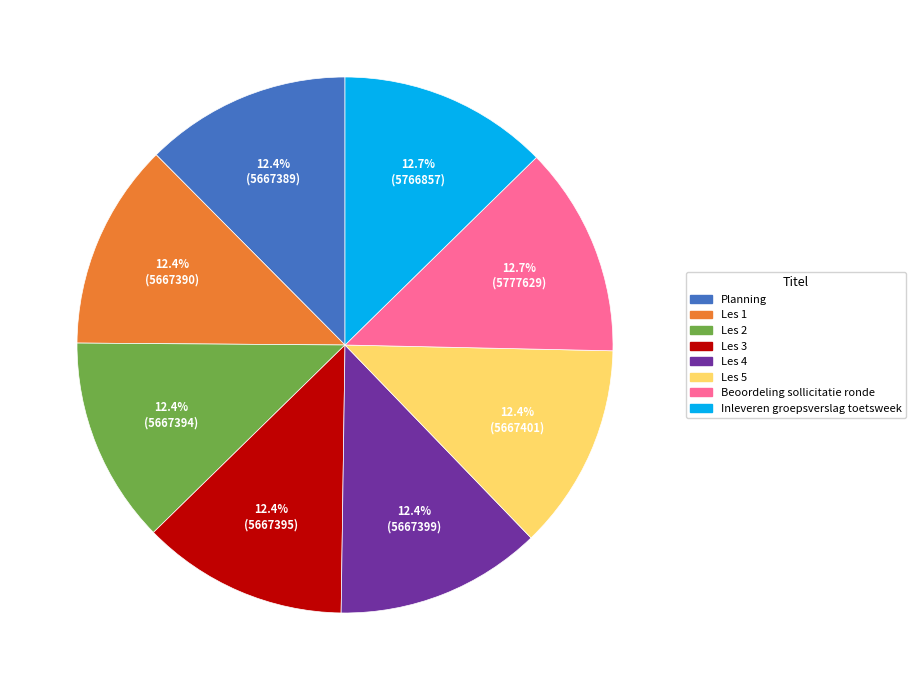

Is Planning the majority of the pie?

No